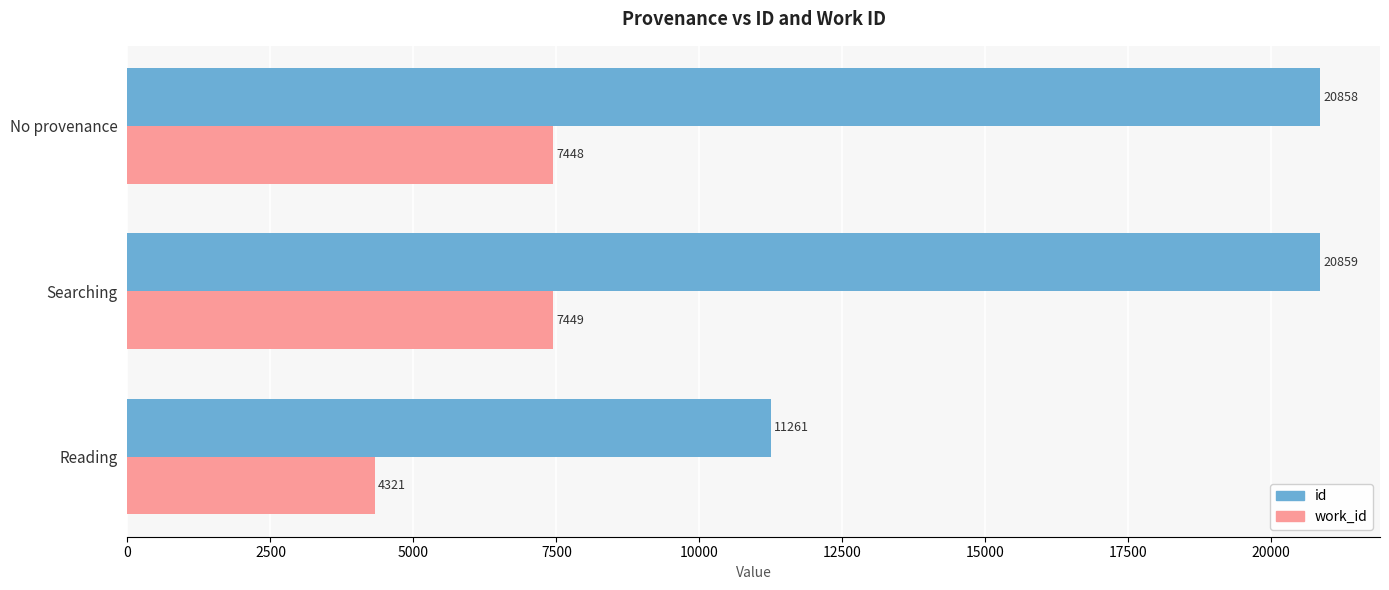

The value of work_id at Reading is 1511. True or false?

False